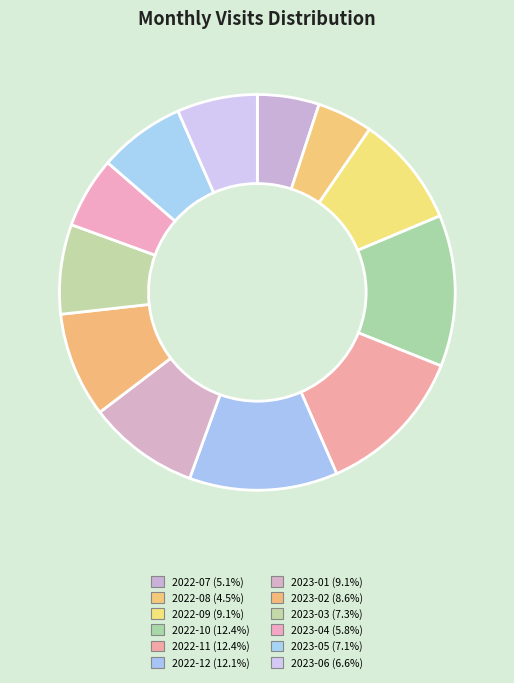

True or false: 2022-11 accounts for 20% of the total.

False